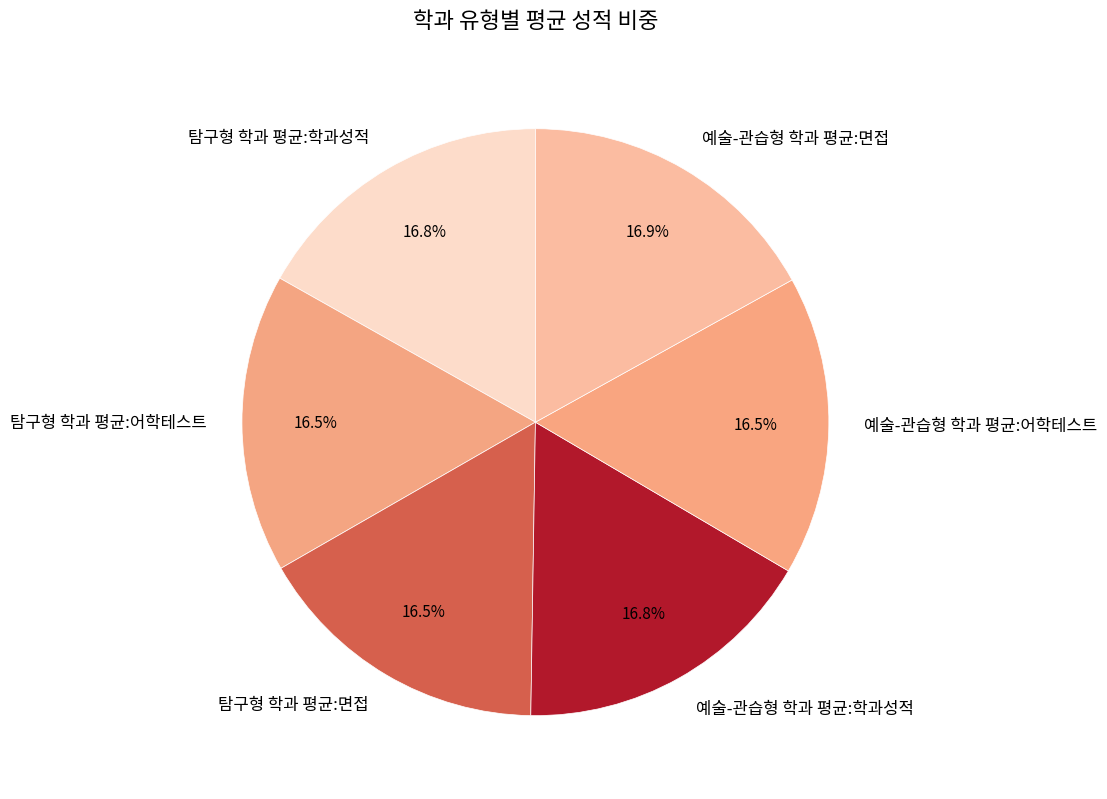

What portion of the pie excludes 탐구형 학과 평균:면접?

83.5%